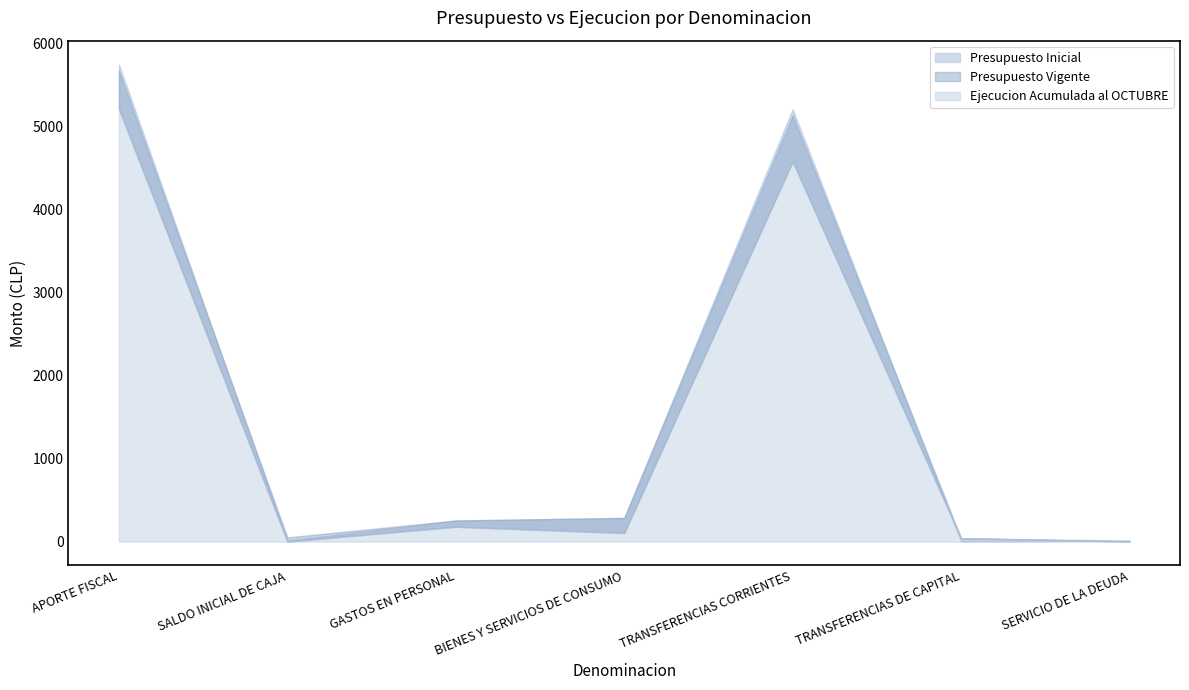

Is the value of Ejecucion Acumulada al OCTUBRE at TRANSFERENCIAS DE CAPITAL greater than the value of Presupuesto Vigente at TRANSFERENCIAS CORRIENTES?

No